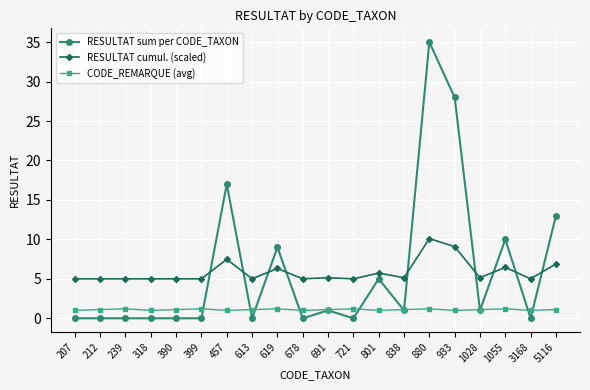

In CODE_REMARQUE (avg), how many points are lower than both neighbors (excluding endpoints)?

6